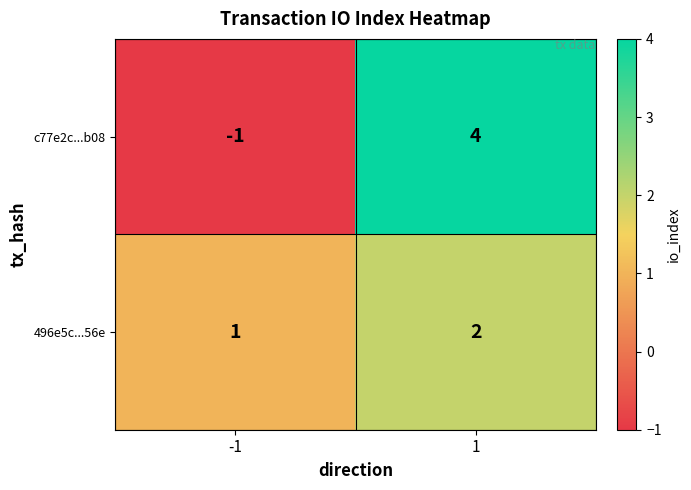

Rank the series at -1 from lowest to highest value.

c77e2c...b08, 496e5c...56e